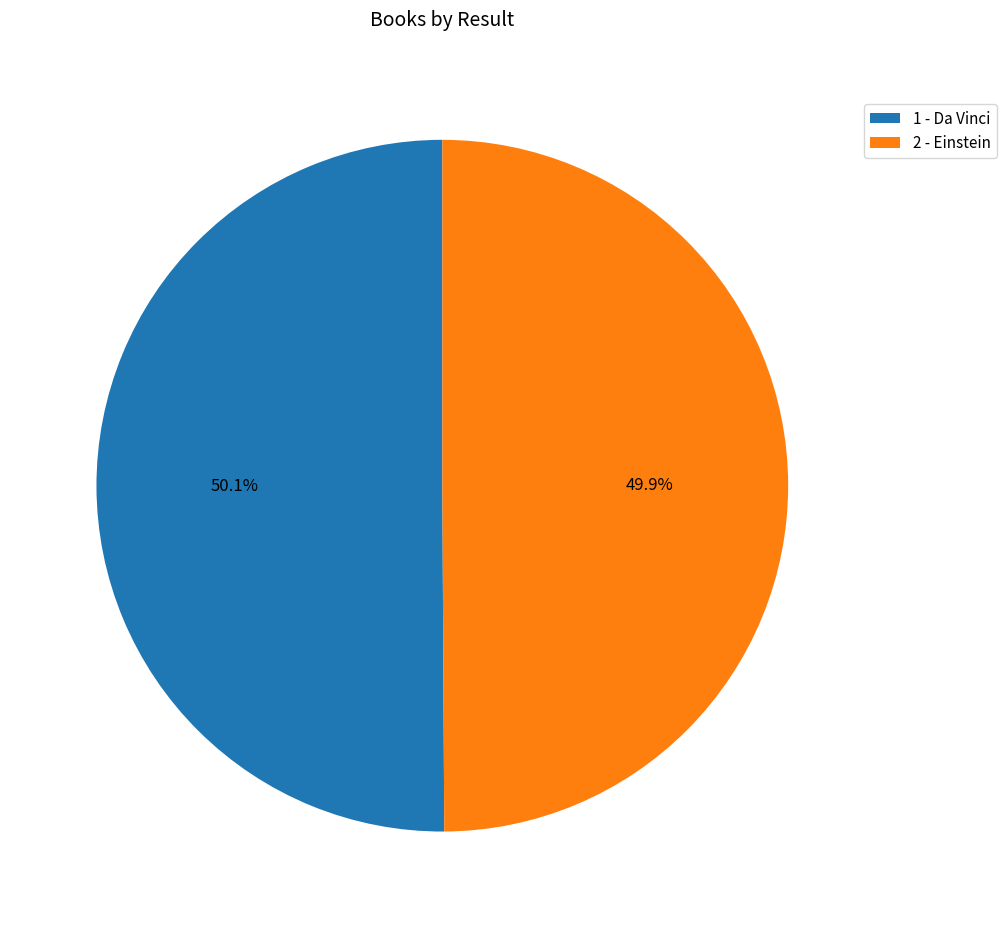

What percentage is NOT represented by 1 - Da Vinci?

49.9%